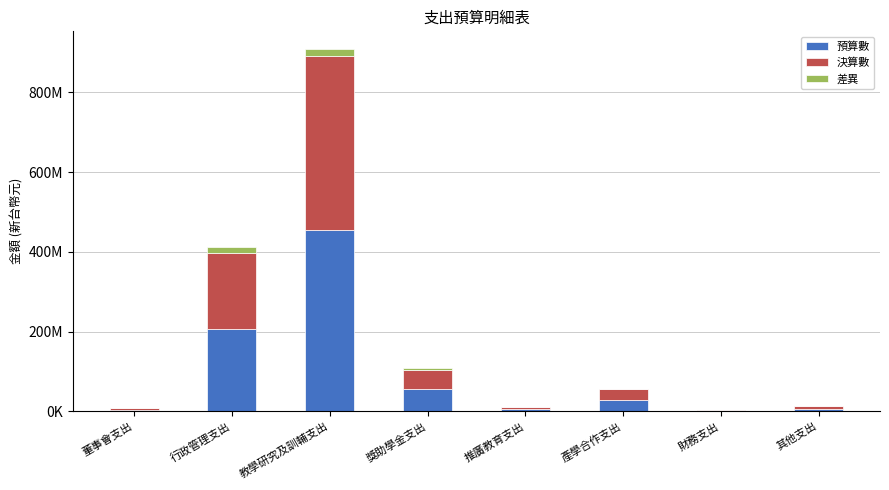

Are the bars horizontal?

No